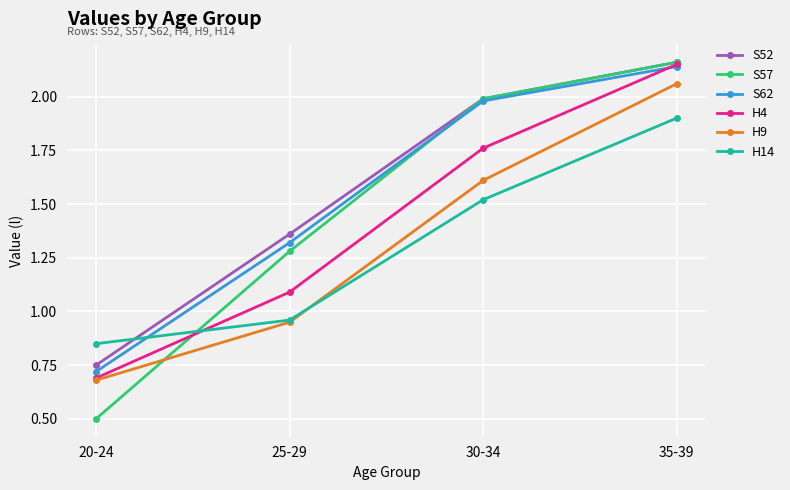

What is the sum of all S62 values?

6.2